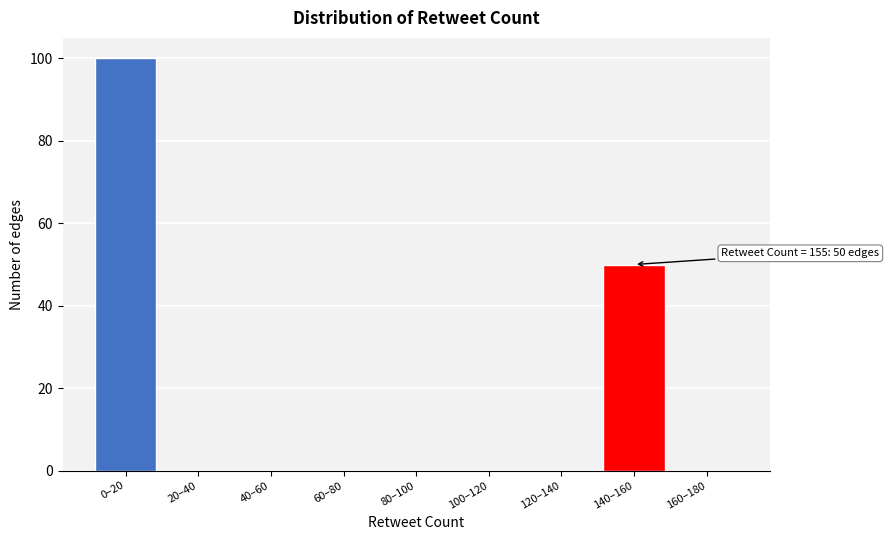

Reading right to left, list all the values displayed in this chart.

160–180=0	140–160=50	120–140=0	100–120=0	80–100=0	60–80=0	40–60=0	20–40=0	0–20=100